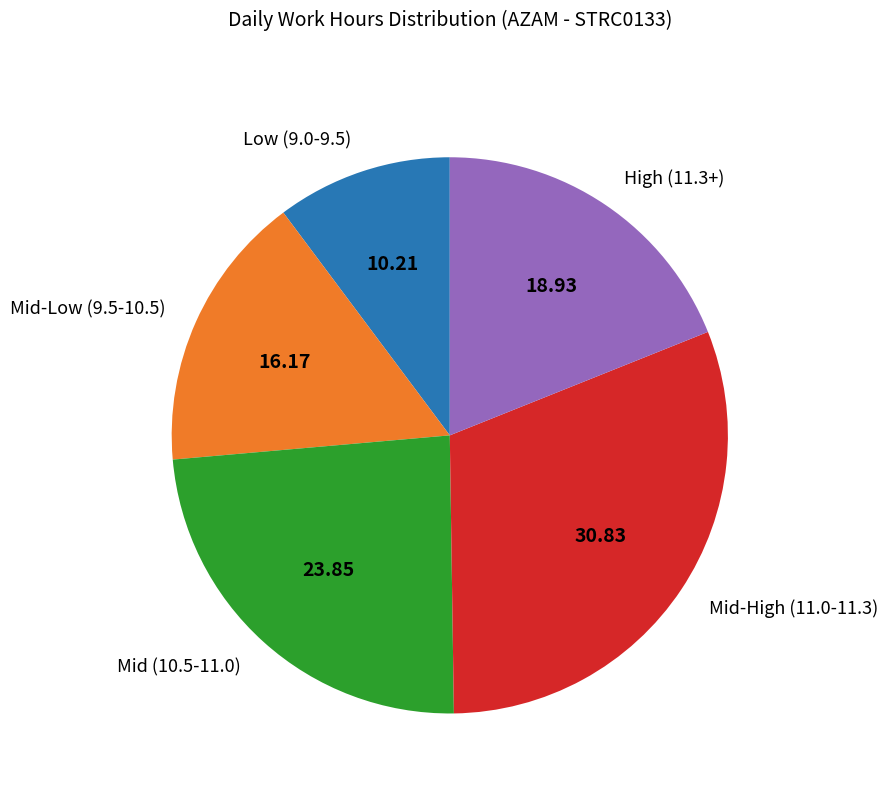

Rank the categories by value from highest to lowest.

Mid-High (11.0-11.3), Mid (10.5-11.0), High (11.3+), Mid-Low (9.5-10.5), Low (9.0-9.5)